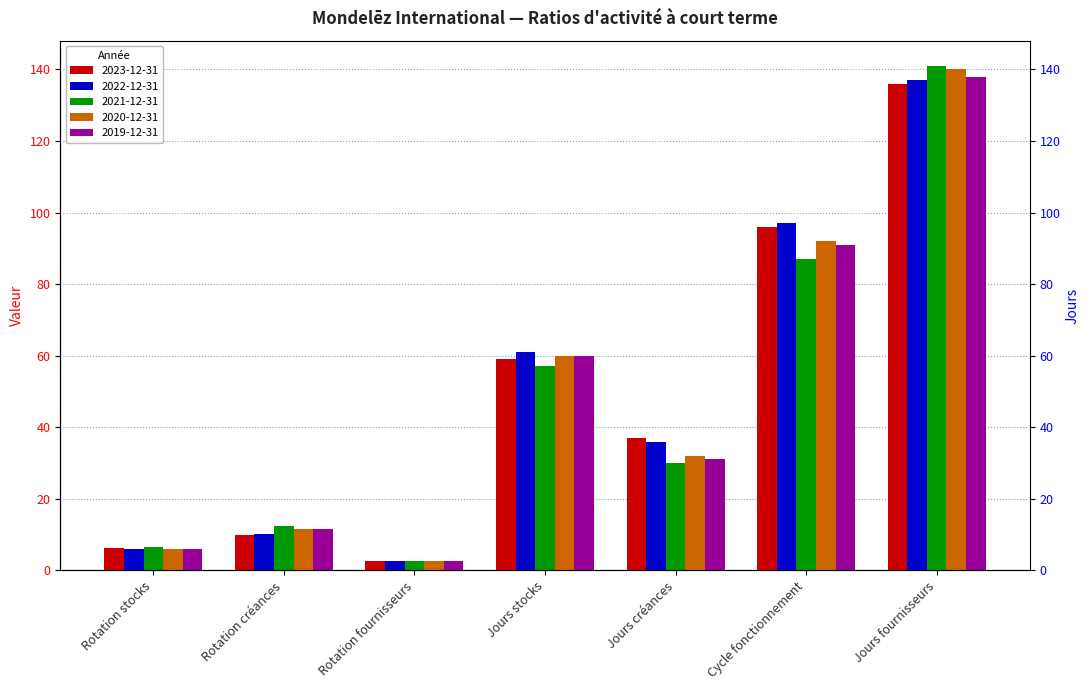

At Rotation créances, list the series in order from smallest to largest.

2023-12-31, 2022-12-31, 2020-12-31, 2019-12-31, 2021-12-31